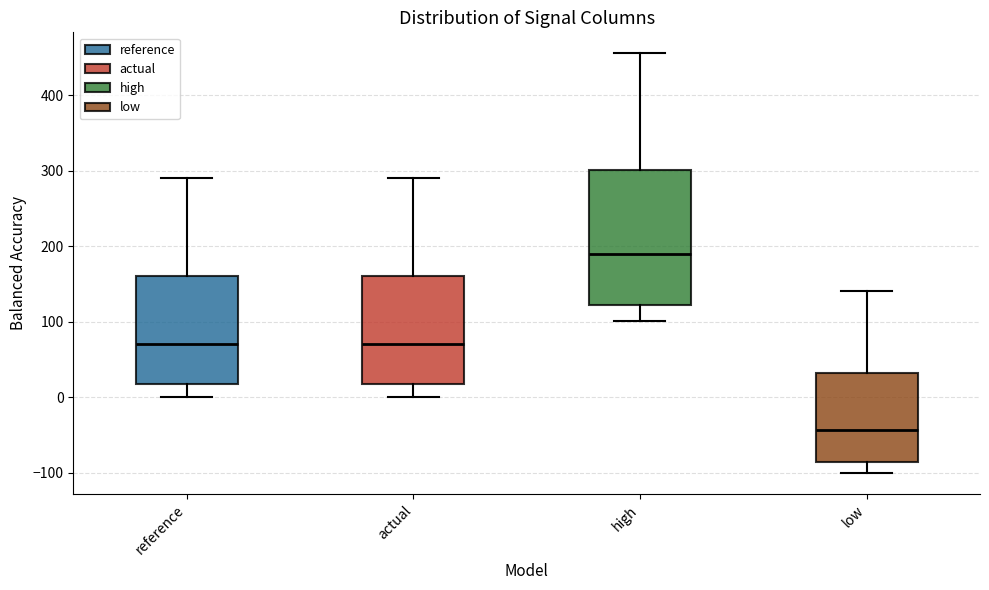

Which box has the lowest median line?

low